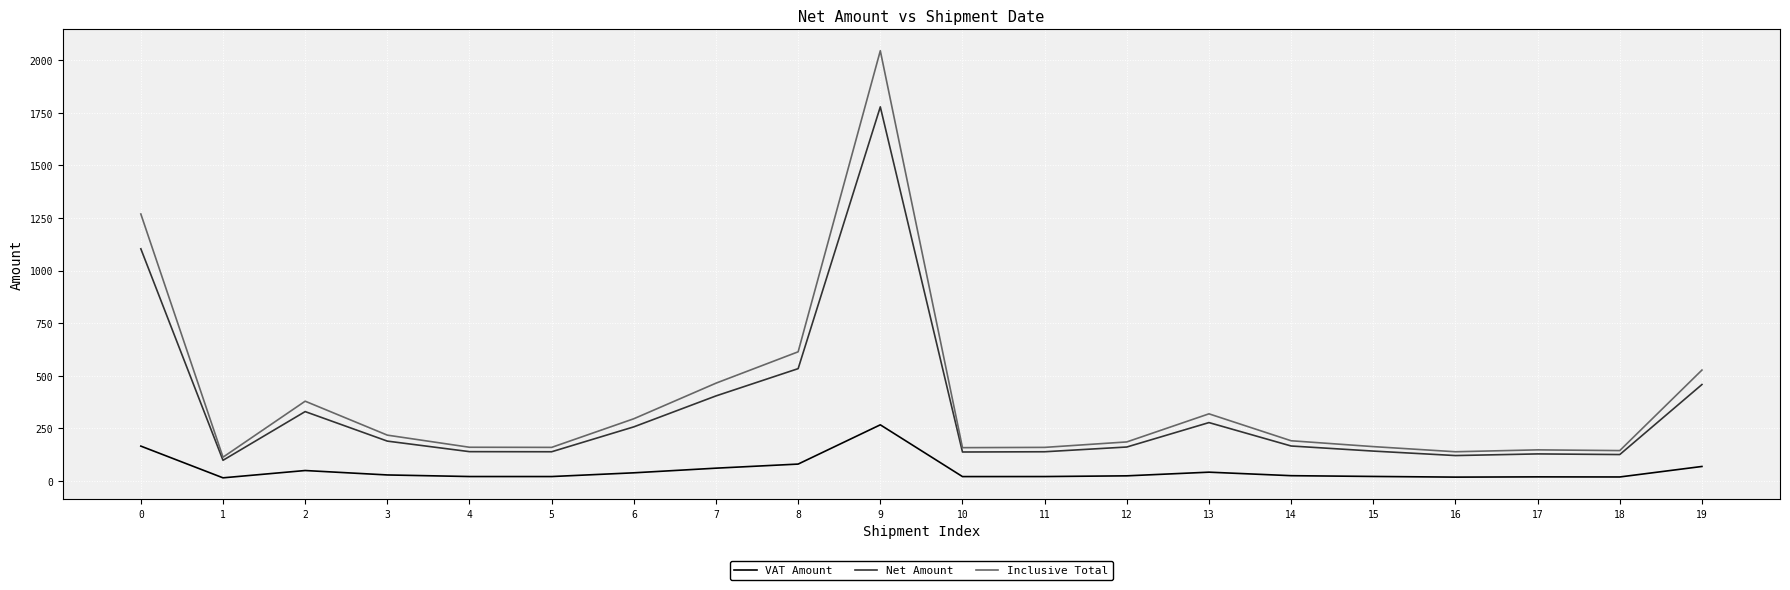

True or false: VAT Amount and Net Amount cross at least once.

False